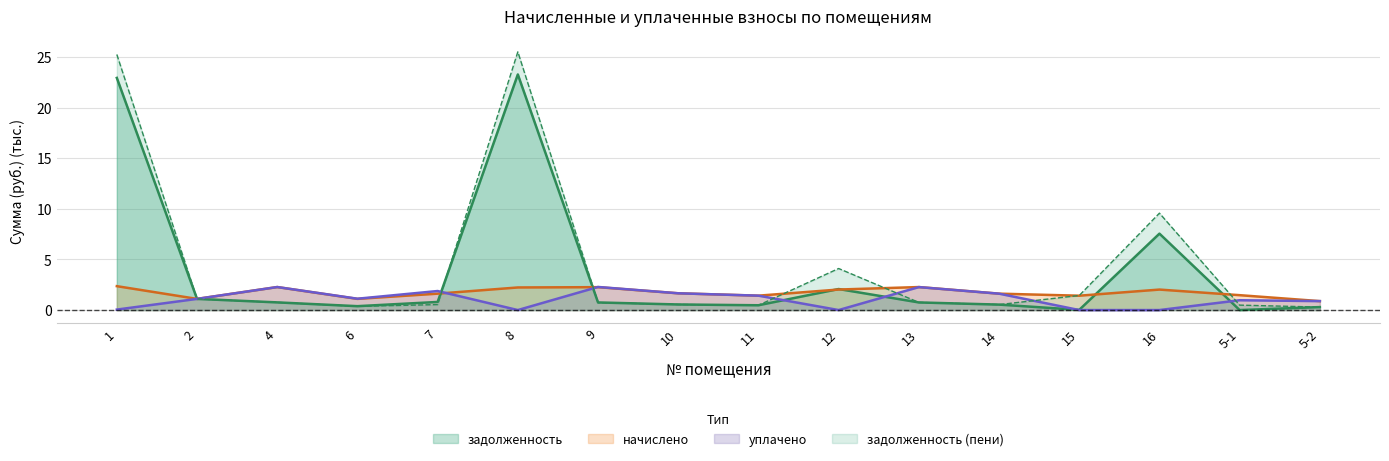

Where does the уплачено series first go above 1?

2